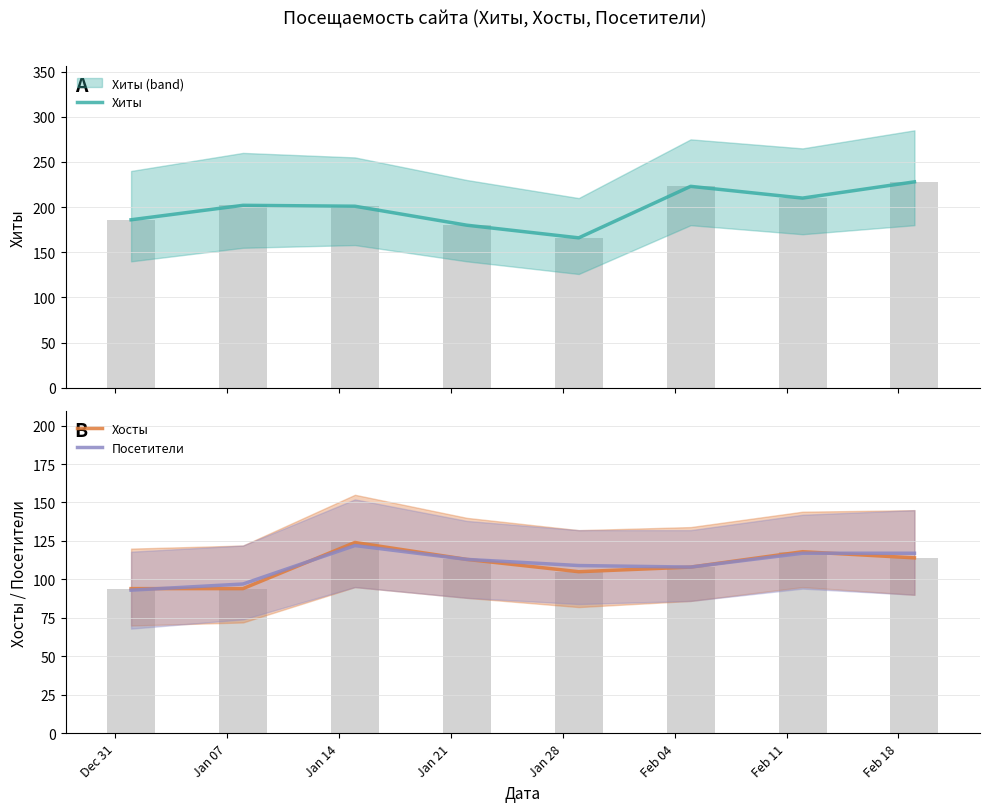

List the series in order of their peak value, highest first.

Хиты, Хосты, Посетители